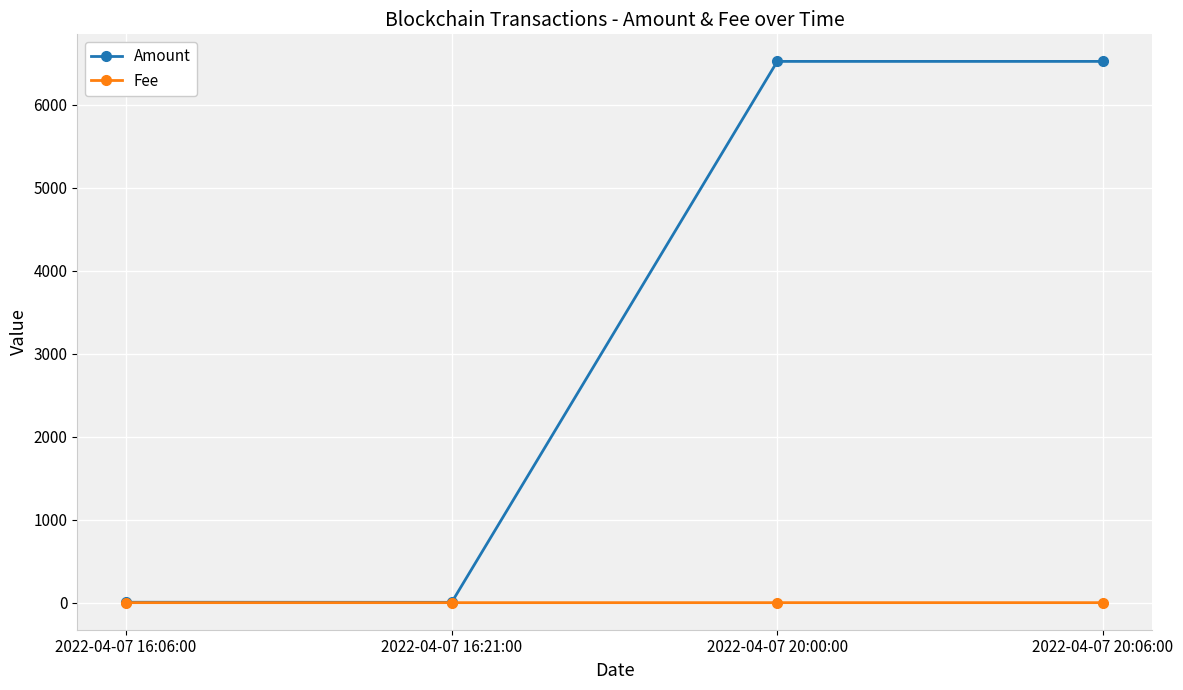

At how many categories does at least one series exceed 830?

2